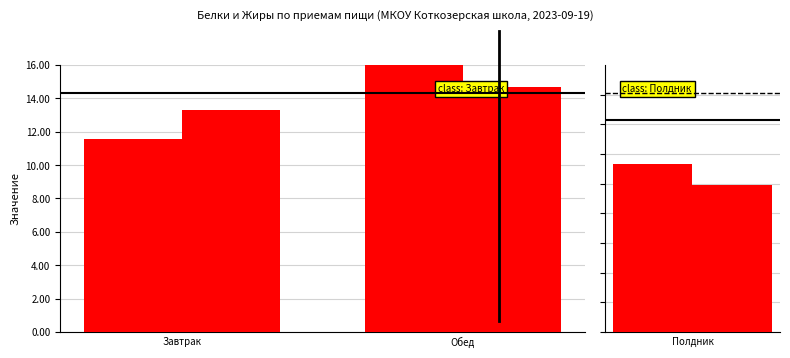

What are all the series names shown in the legend?

Белки, Жиры